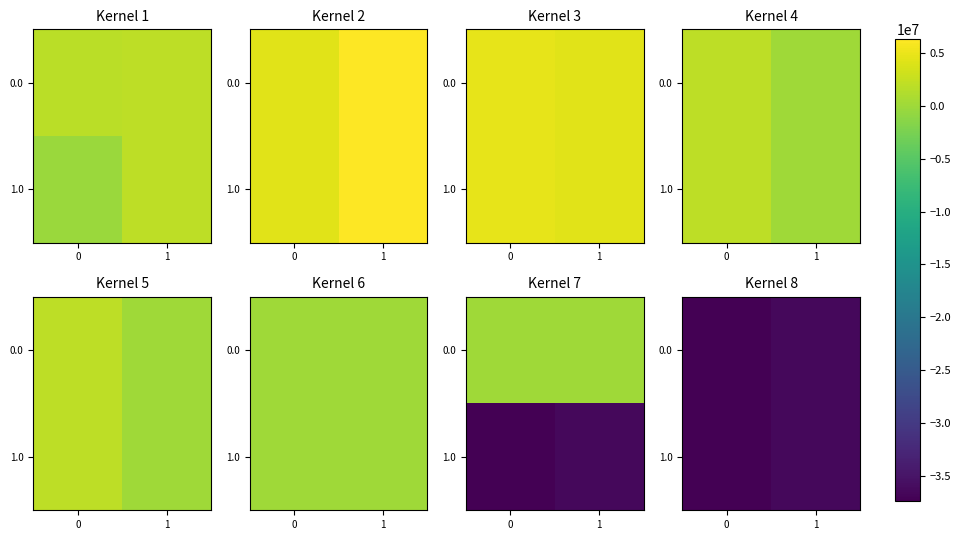

Is the value of 1.0 at 0 greater than the value of 0.0 at 0?

No